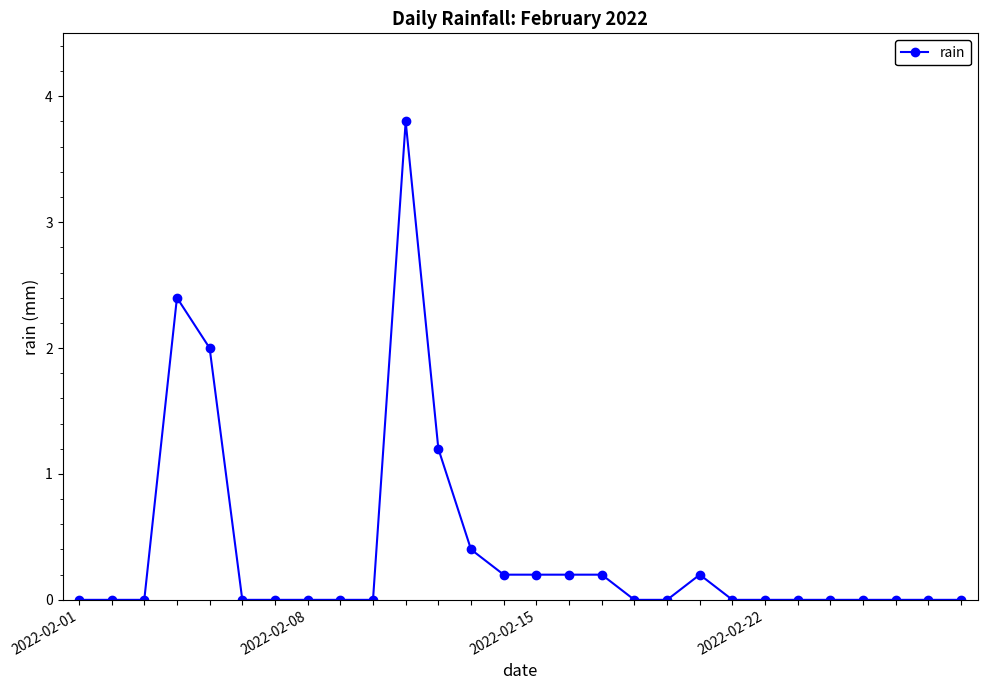

What is the average value?

0.4